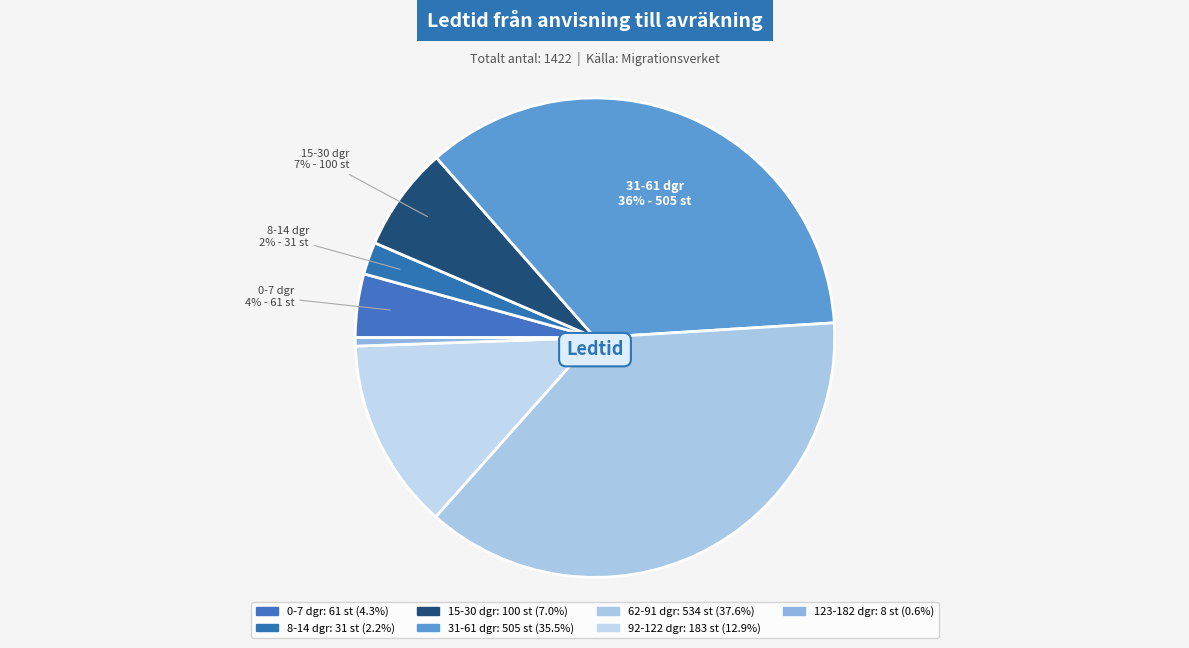

What percentage is the 123-182 dgr slice, to the nearest percent?

1%